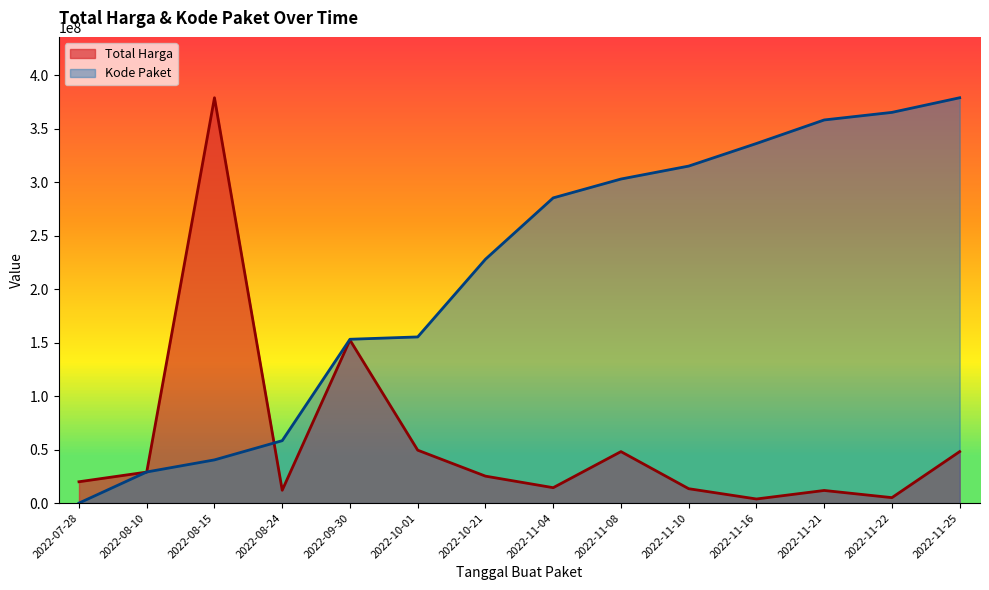

The value of Kode Paket at 2022-11-21 is 358308808.4. True or false?

True